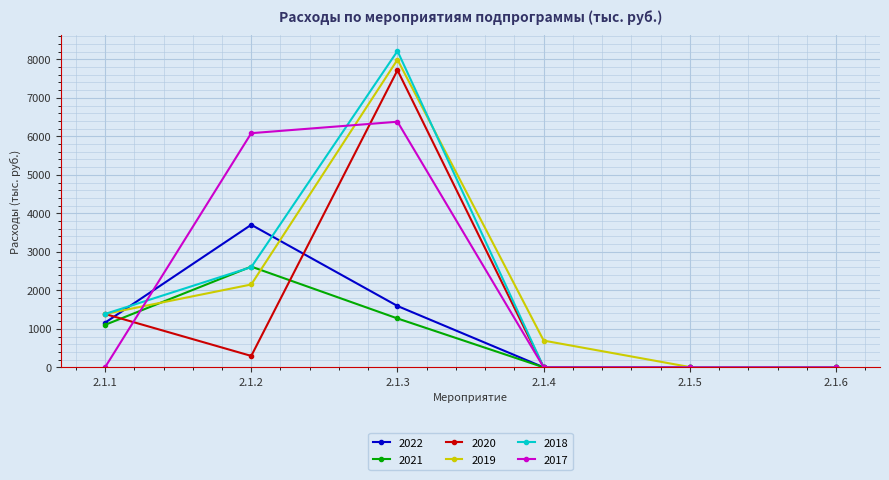

What is the difference between the 2019 values at 2.1.6 and 2.1.5?

7.3